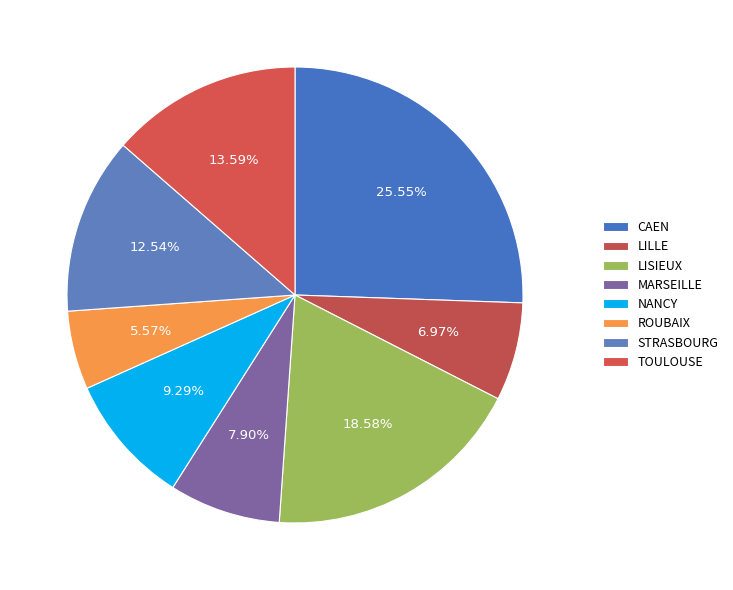

To the nearest percent, what is the difference between the largest and smallest slice percentages?

20%